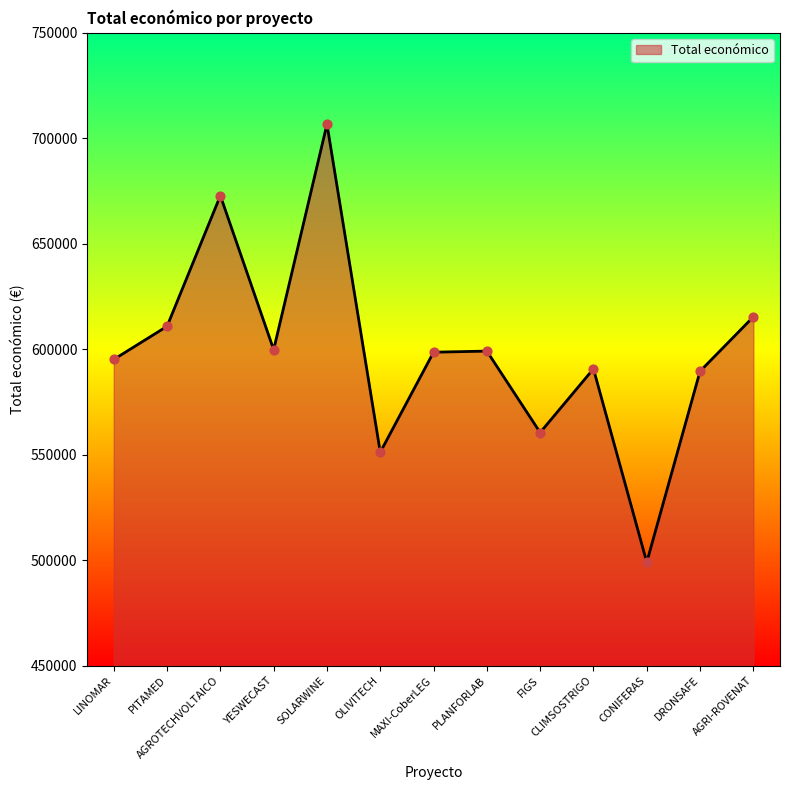

Between PLANFORLAB and AGROTECHVOLTAICO, which is larger?

AGROTECHVOLTAICO